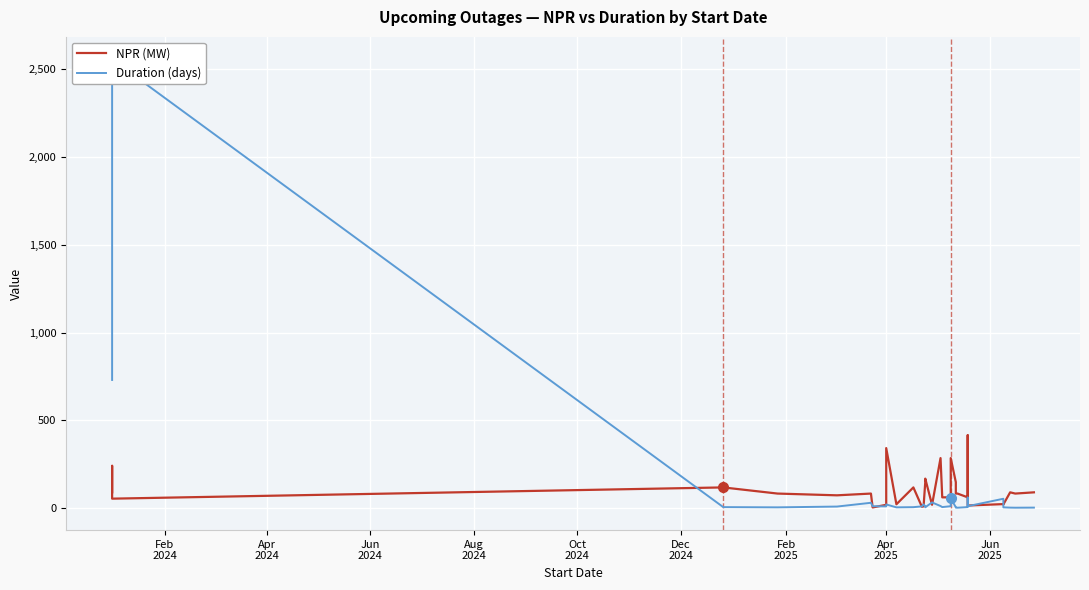

Which series has the largest total across all categories?

Duration (days)